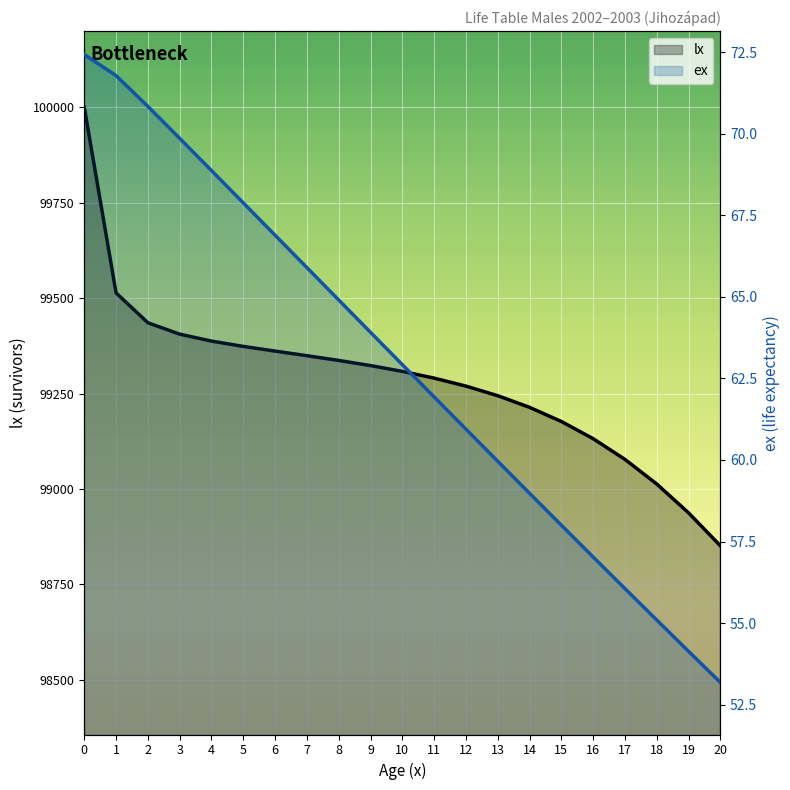

Which series has the largest total across all categories?

lx